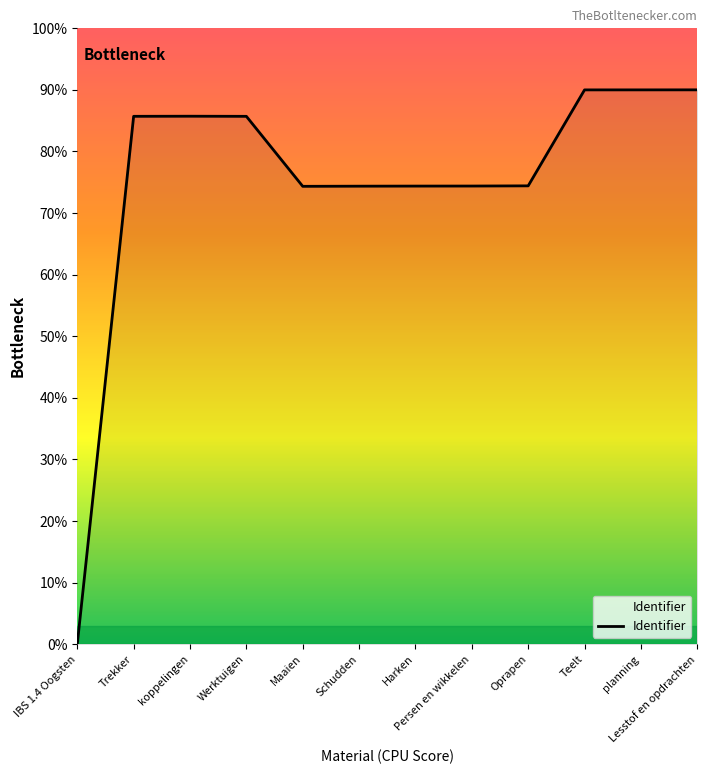

What position from the left is Werktuigen?

4